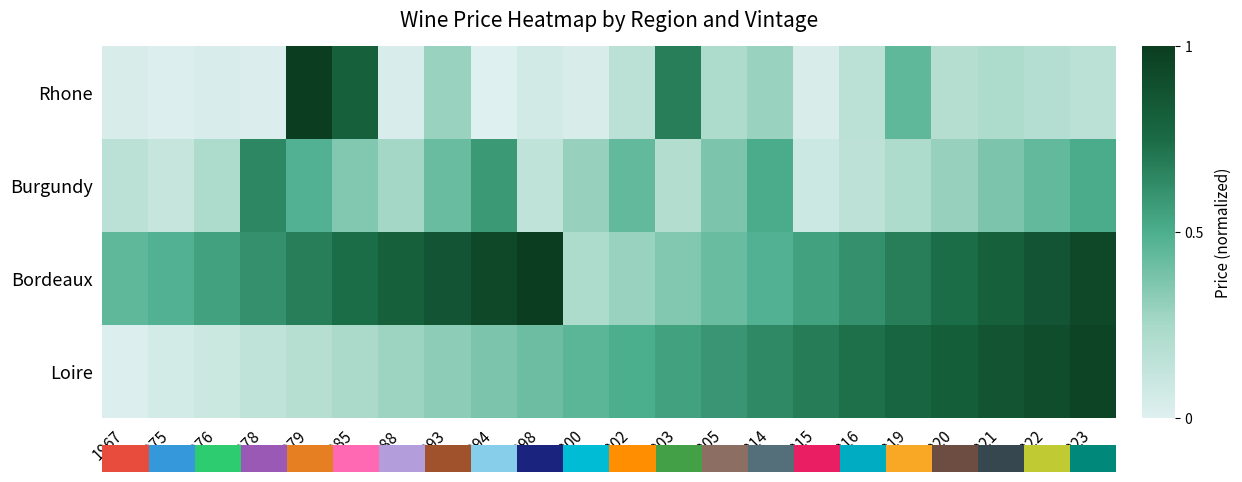

What is the difference between the maximum and second lowest values in the Burgundy series?

0.5